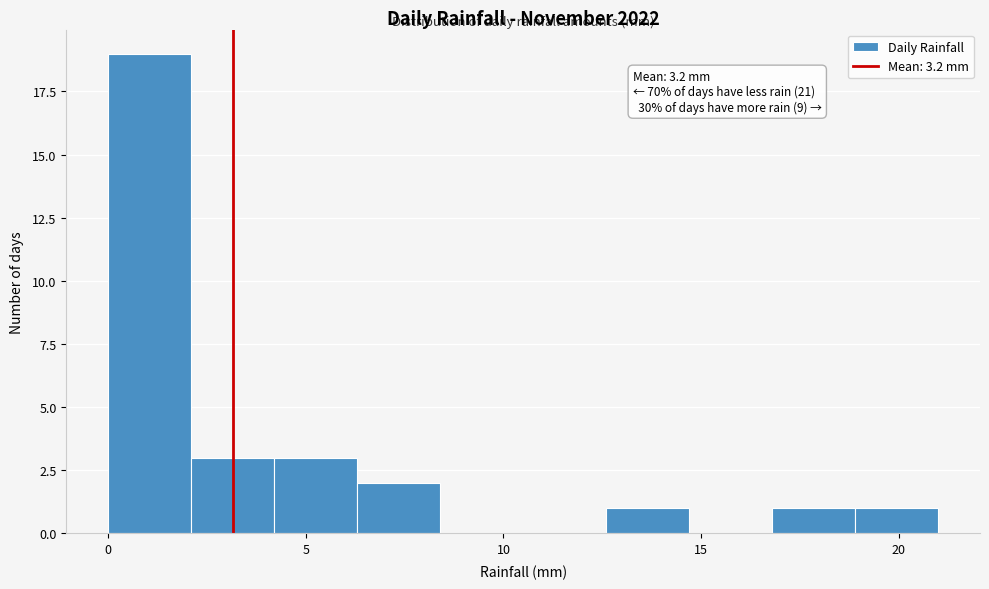

Over which range of the x-axis is the bar tallest?

0.0 to 2.1